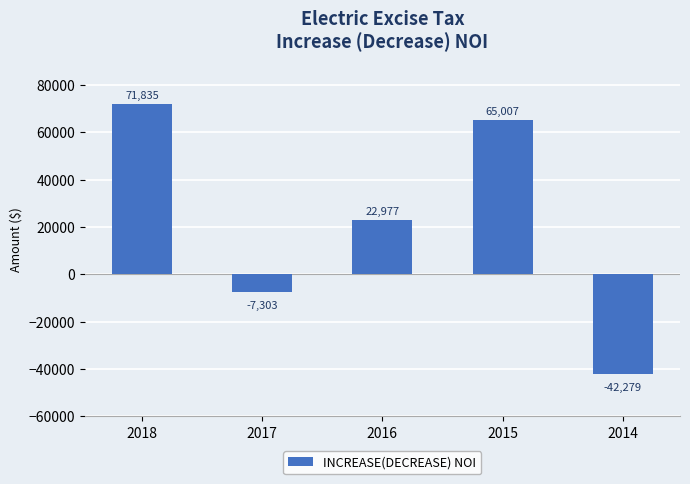

True or false: the data shows 39311.1 at 2016.

False